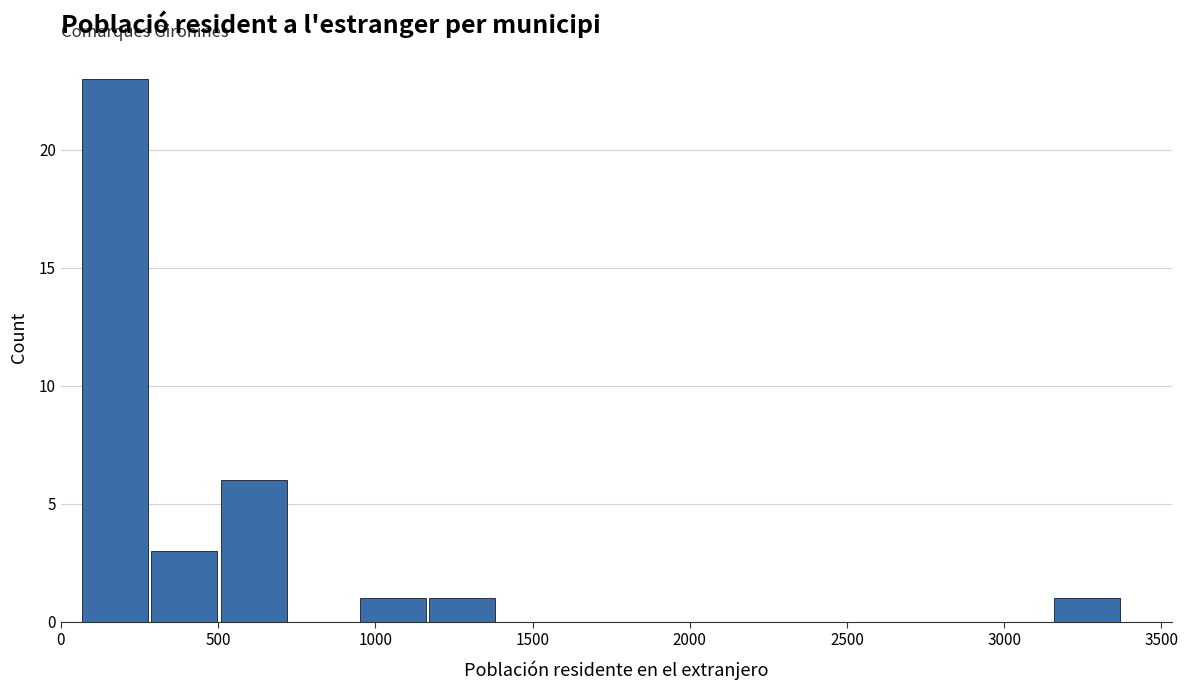

Reading left to right, list every bar in this chart as the range it spans on the x-axis followed by its height. Neither the bar edges nor the heights are printed on the chart, so give them approximately, as read against the axes.

50 to 300: 23
300 to 500: 3
500 to 750: 6
750 to 950: 0
950 to 1150: 1
1150 to 1400: 1
1400 to 1600: 0
1600 to 1850: 0
1850 to 2050: 0
2050 to 2300: 0
2300 to 2500: 0
2500 to 2700: 0
2700 to 2950: 0
2950 to 3150: 0
3150 to 3400: 1